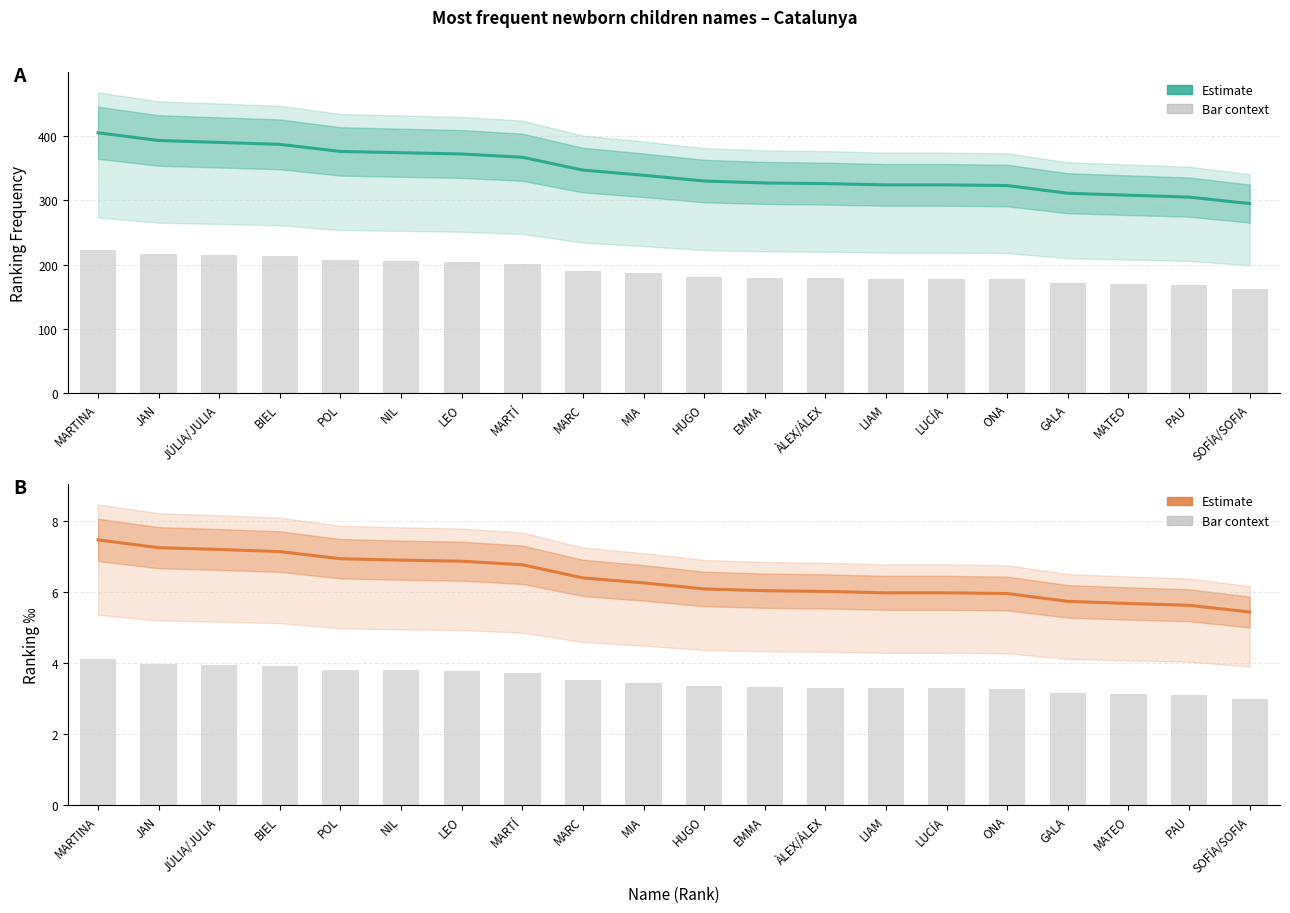

What is the label of the 15th bar from the left?

LUCÍA